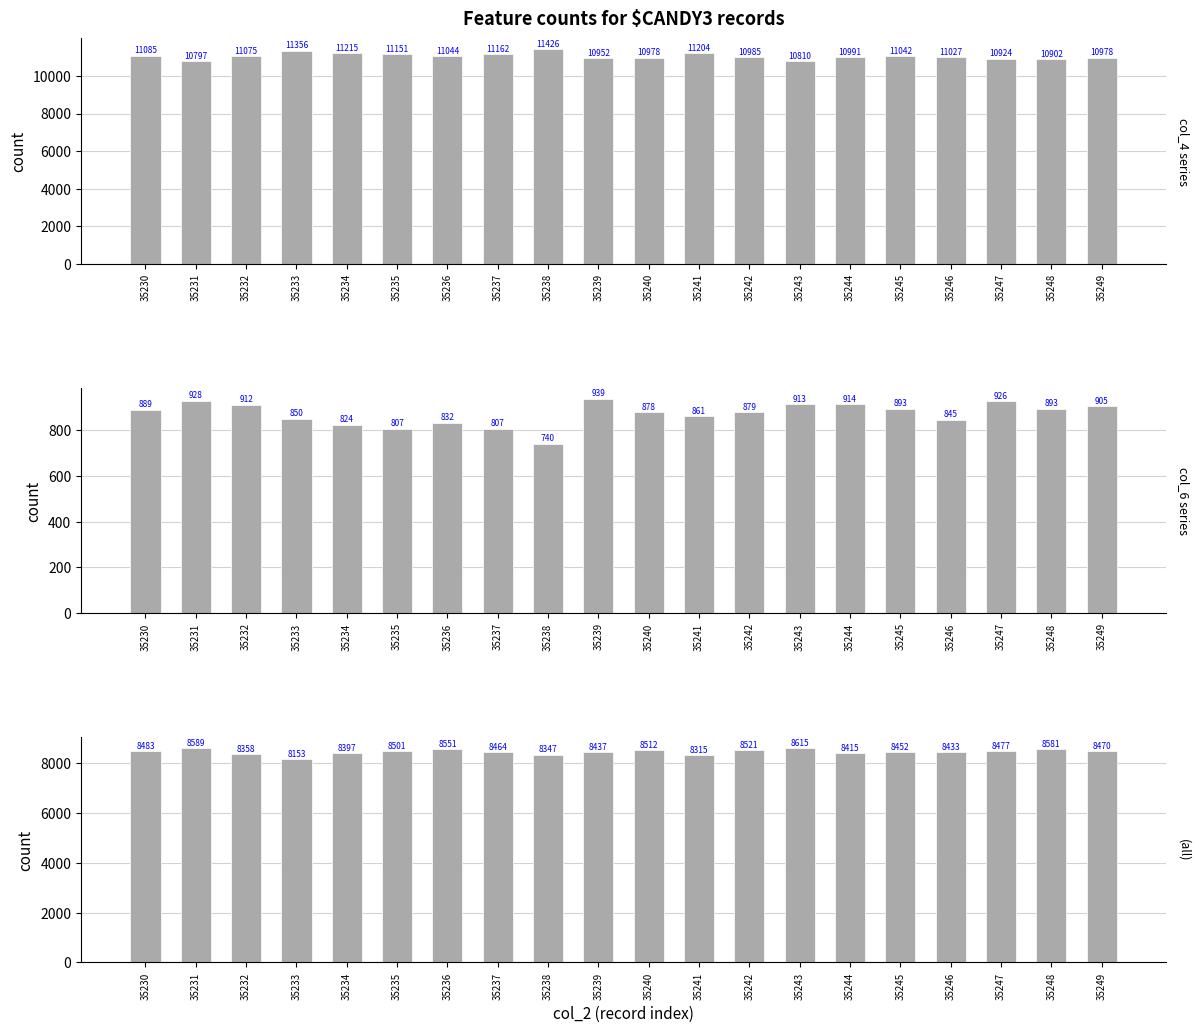

How many values in the col_5 series are below 8470?

10